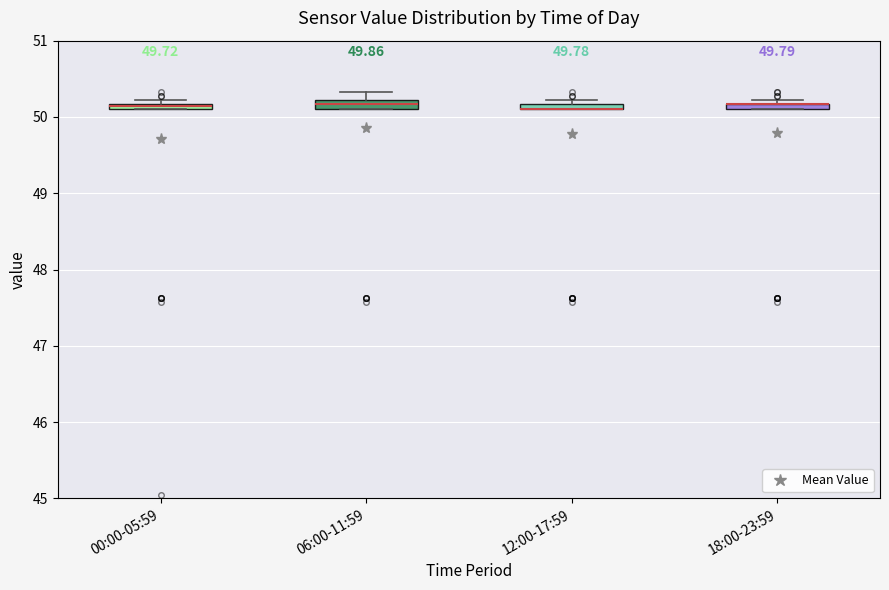

Where is the lower edge of the box for 12:00-17:59 on the y-axis? The values are not printed on the chart, so give them approximately, as read against the axis.

50.1